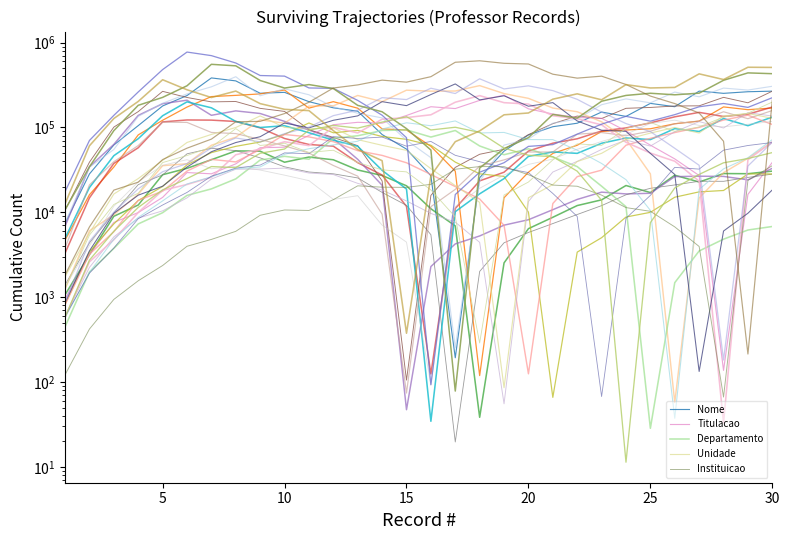

Reading left to right, transcribe all the data shown in this chart.

Nome: 7387.1	28327.0	62144.6	105090.5	179230.7	237642.4	383687.1	353925.6	253051.5	259363.8	201391.3	170460.0	155395.8	82550.0	55551.0	26955.8	192.8	25576.0	52563.1	81552.5	102078.6	112173.8	152010.1	135006.5	192214.2	175660.3	268054.5	252437.6	263733.3	267922.0
Titulacao: 953.4	3190.1	7597.6	9926.1	14984.1	29412.1	28419.4	37243.9	57749.8	58533.9	80750.0	107694.0	115003.6	112227.7	138369.9	175514.3	167042.8	208525.5	240470.9	165763.5	144104.0	131130.9	128303.9	91069.3	61878.7	42599.4	27135.3	137.0	16262.9	38790.2
Departamento: 448.0	1976.6	3752.0	7291.0	9891.4	15809.0	18876.1	24760.0	41330.4	45702.4	42174.7	74521.2	79811.7	92115.5	93665.0	77058.2	92068.4	60511.7	47745.0	56034.0	44918.7	34569.2	20310.7	11638.9	28.5	1482.1	3500.5	4822.5	6182.8	6802.9
Unidade: 1738.7	5703.7	16426.7	24967.8	40893.2	66526.4	82794.4	99848.6	136783.8	100170.8	96203.6	99111.7	71887.6	61596.8	53714.0	32691.1	20639.6	13091.3	85.7	14831.6	21219.0	39624.5	49544.6	72107.1	85819.9	100041.8	85970.4	136861.5	146001.0	128327.5
Instituicao: 121.7	420.8	940.4	1559.2	2358.3	3976.5	4790.2	5965.9	9221.6	10652.0	10511.4	14086.1	20508.9	19774.6	19658.3	21355.0	32193.7	34584.5	34550.6	27754.9	20926.1	20284.8	15936.6	11362.4	10276.7	6731.0	3953.8	66.4	23781.1	35479.4